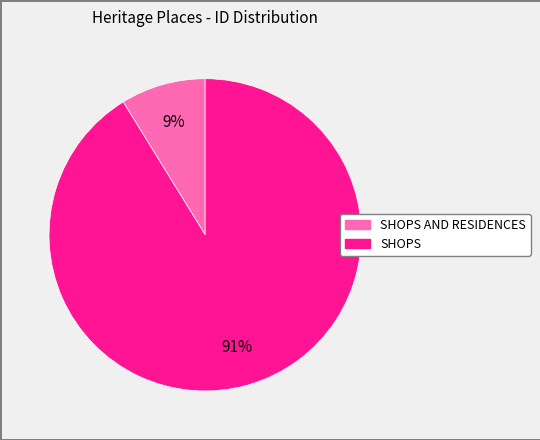

Does any single category account for the majority?

Yes